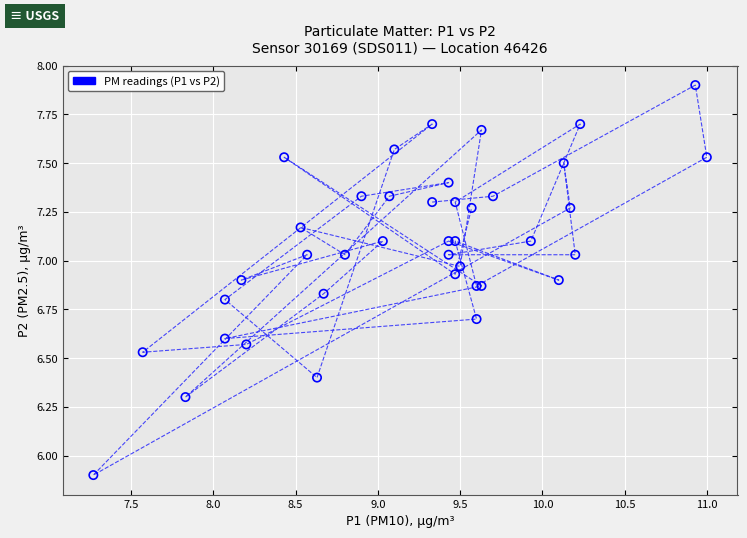

What Y value in the scatter plot is closest to 6?

5.9